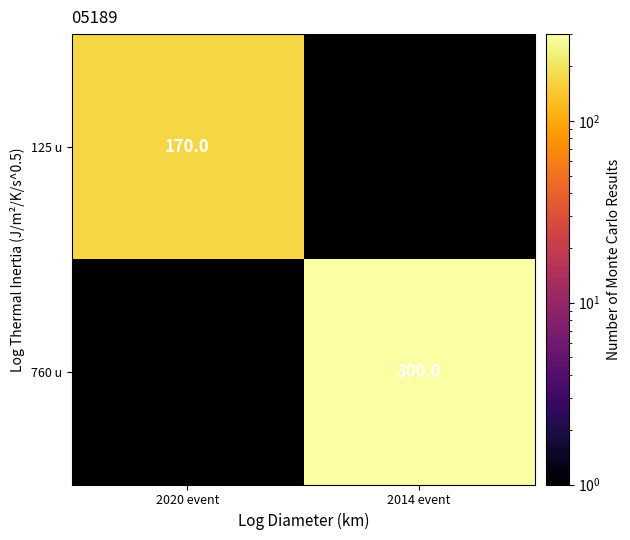

What is the total value across all series at 2020 event?

170.0